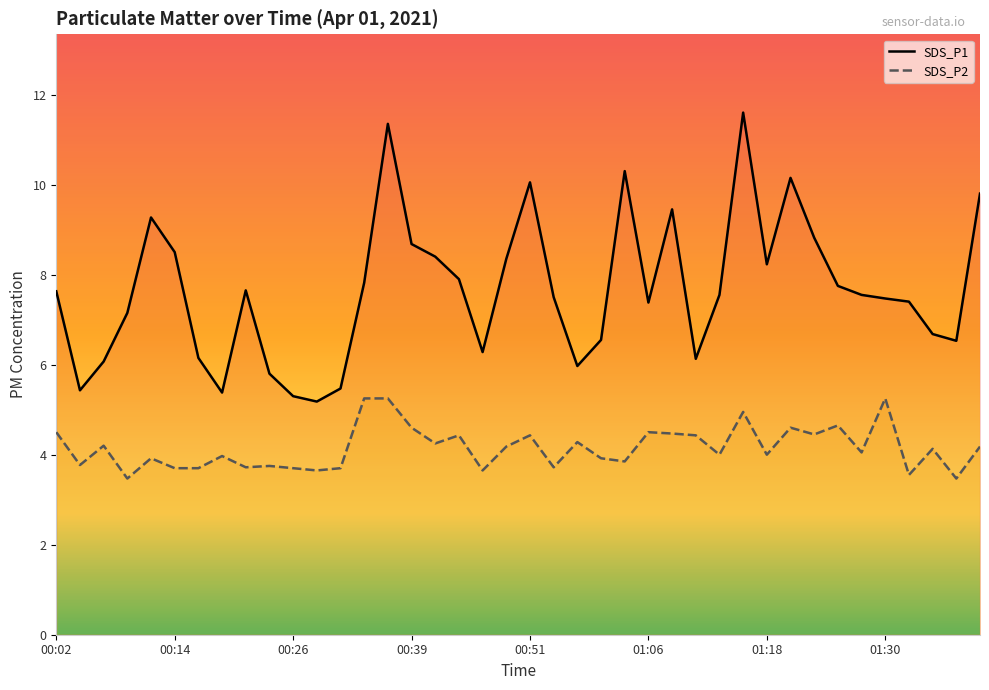

How many distinct data groups are displayed?

2